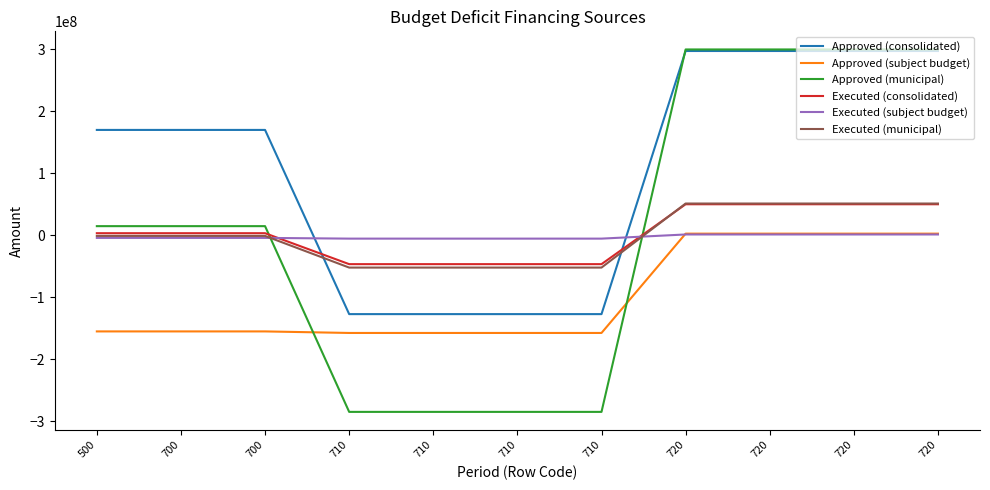

Where is Approved (subject budget) nearest to the value -77639750?

500